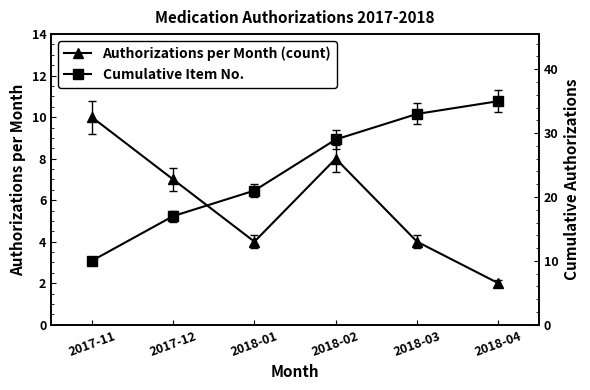

True or false: Authorizations per Month (count) and Cumulative Item No. intersect in this chart.

False